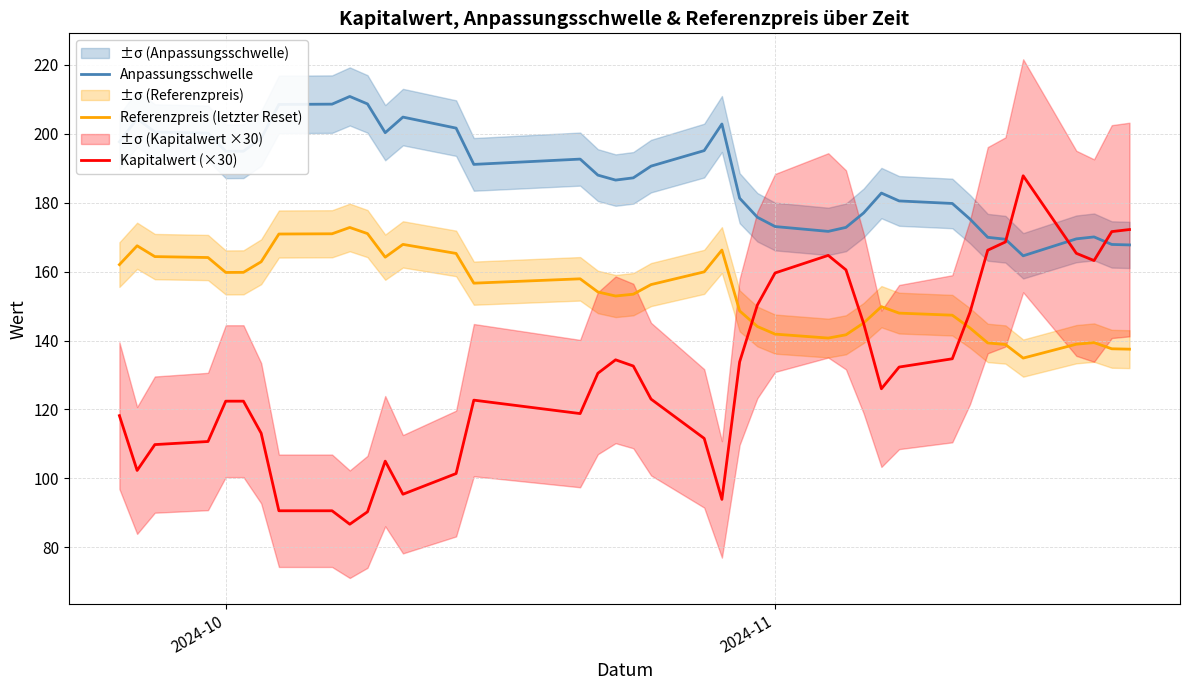

What is the lowest value of the Kapitalwert (×30) series?

86.7